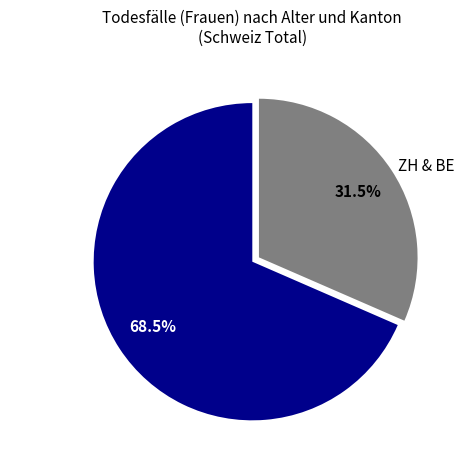

Does Other Cantons represent more than half of the total?

Yes